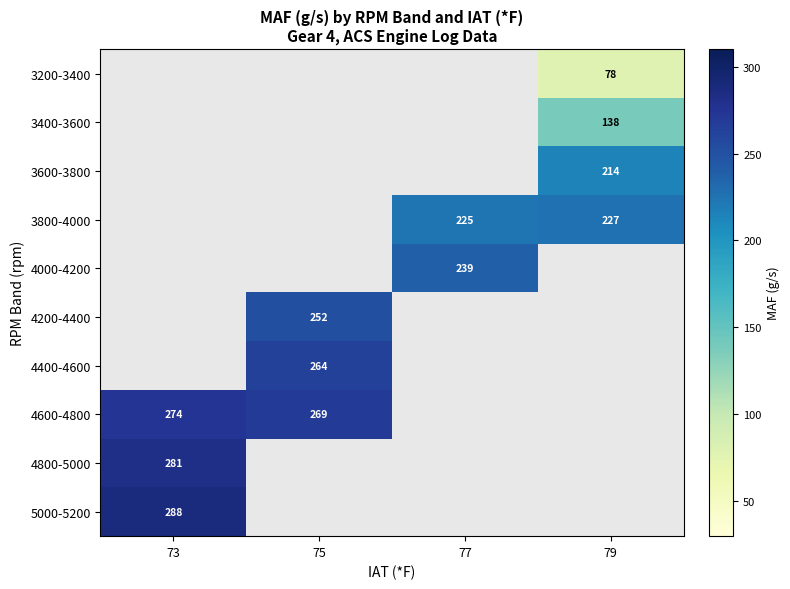

How many categories are shown in the chart?

4